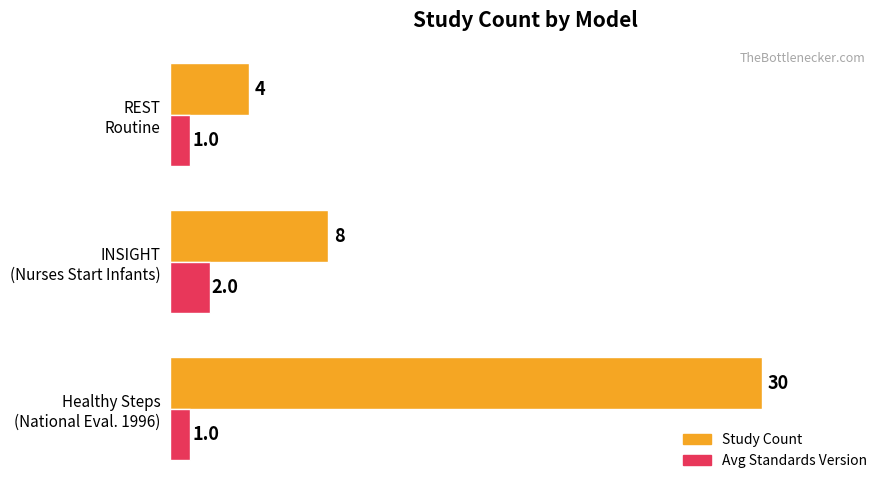

Rank the series by their maximum value, from highest to lowest.

Study Count, Avg Standards Version